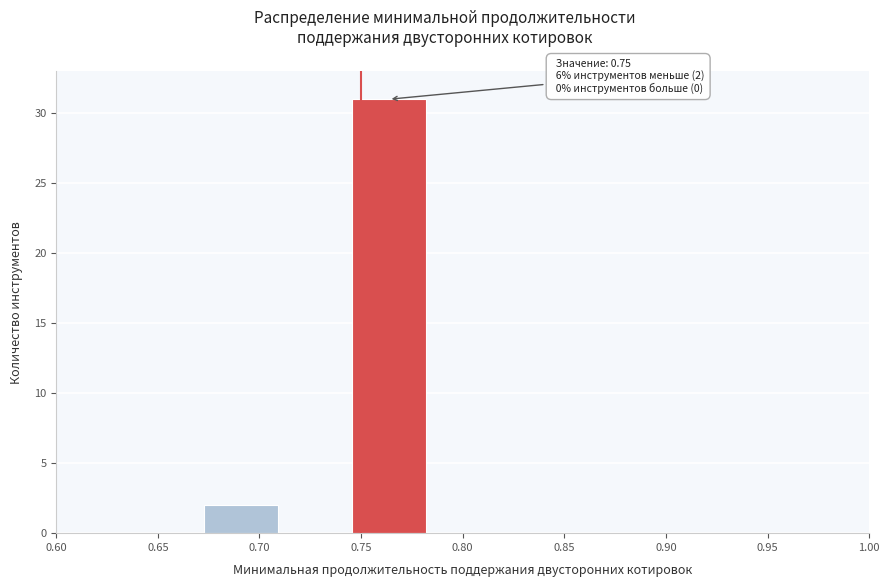

Which range on the x-axis has the tallest bar?

0.745 to 0.780